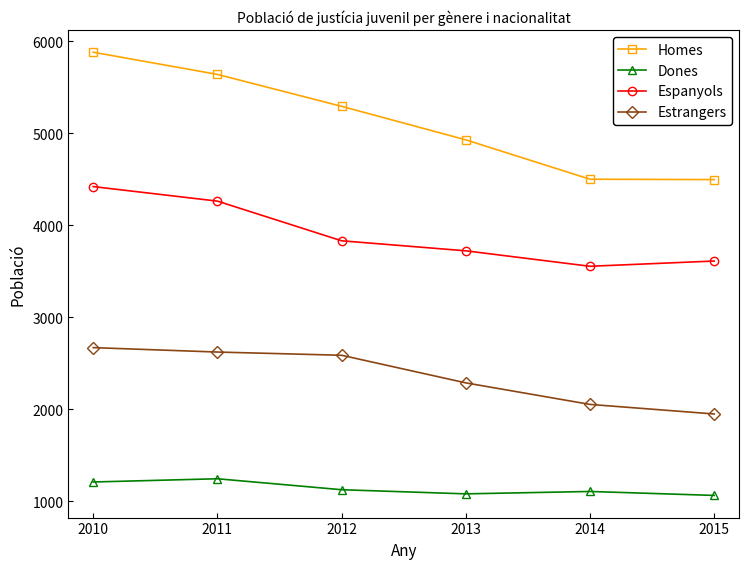

True or false: Dones and Espanyols cross at least once.

False